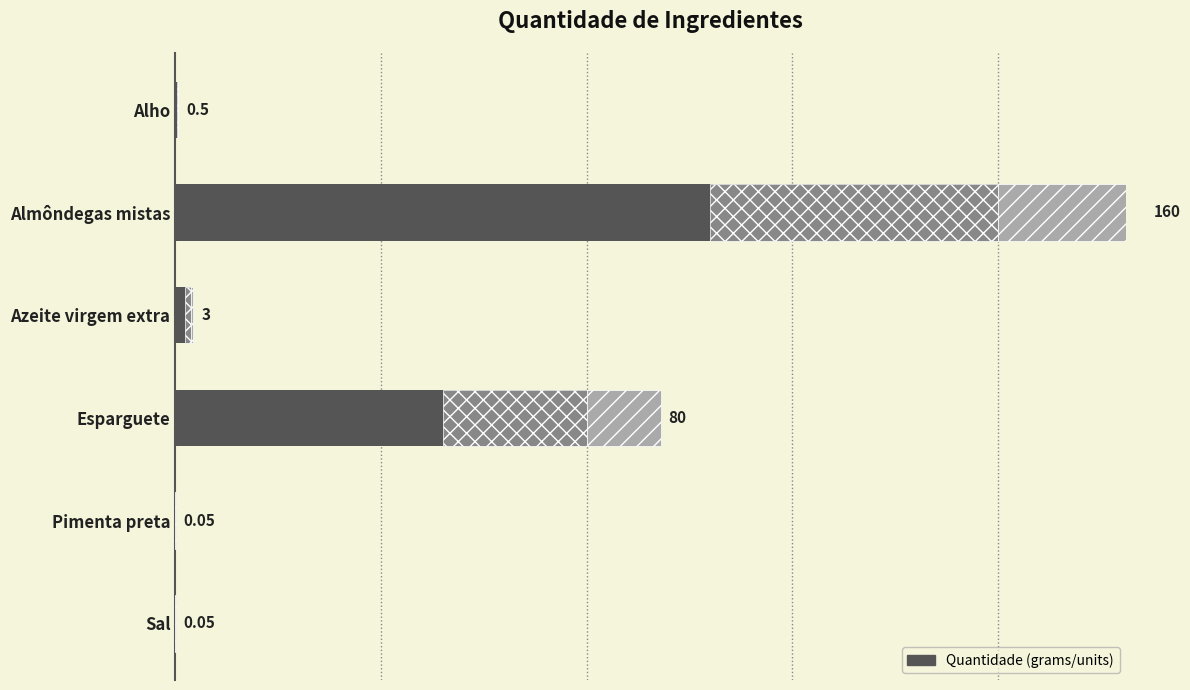

Does the chart contain stacked bars?

No